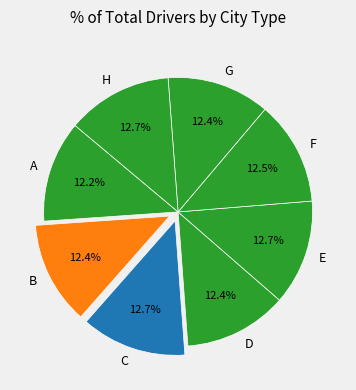

Is there a majority slice in this chart?

No